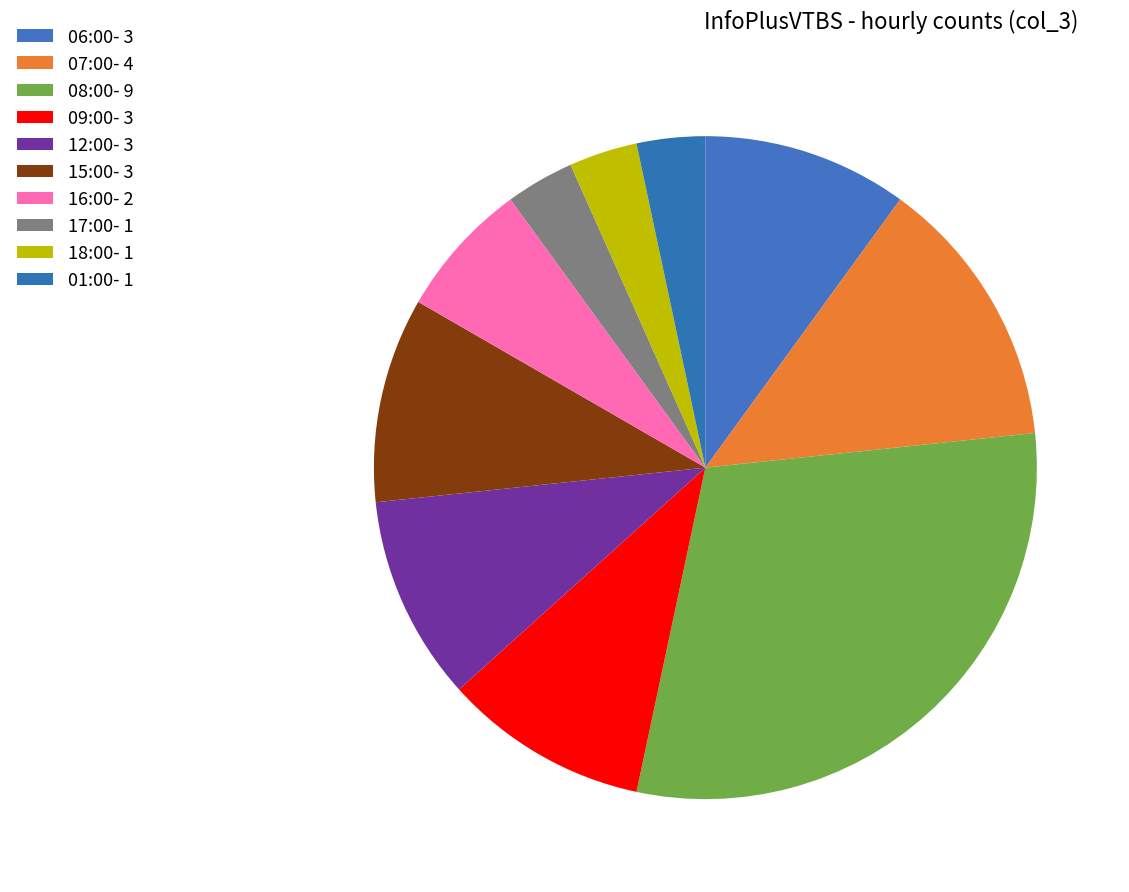

To the nearest percent, what is the combined percentage of 18:00 and 09:00?

13%